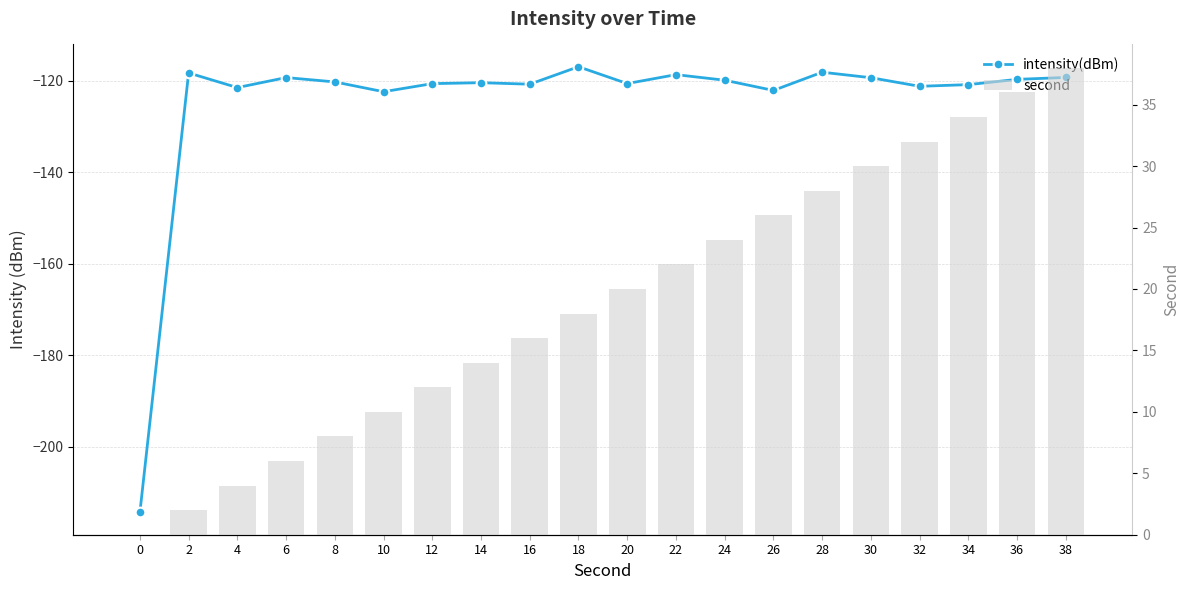

Which series has the largest total across all categories?

second